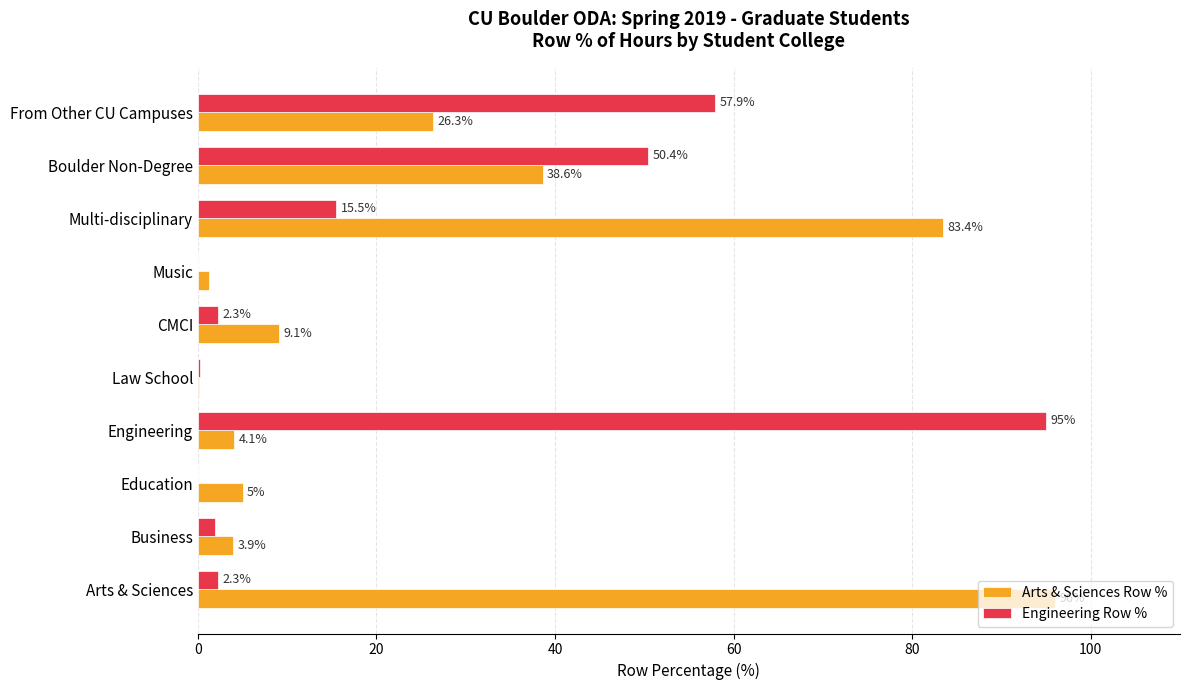

Which series has the largest total across all categories?

Arts & Sciences Row %